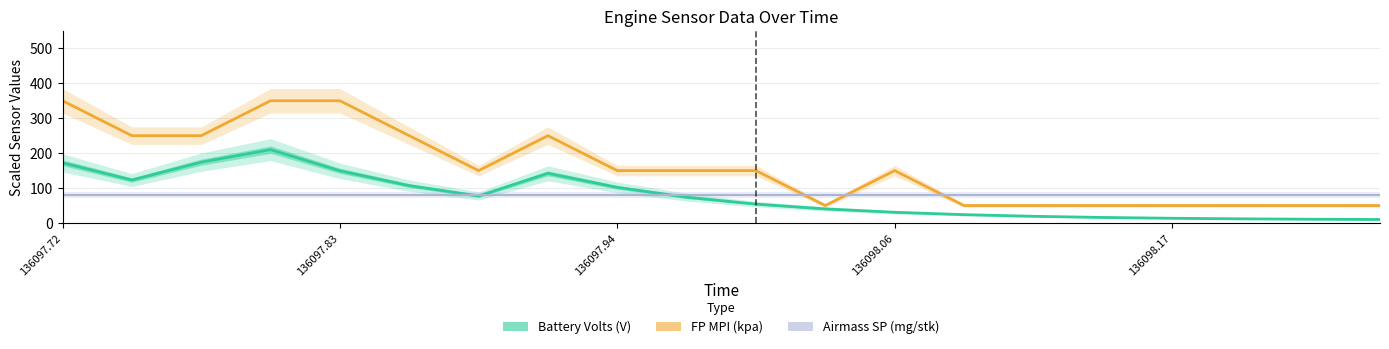

Does the chart have visible grid lines?

Yes